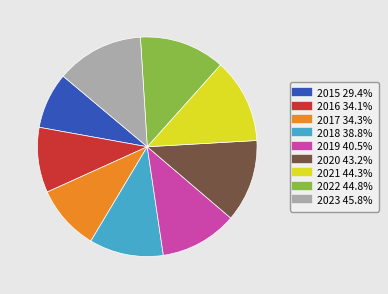

Combined, do 2019 and 2022 account for over 50%?

No